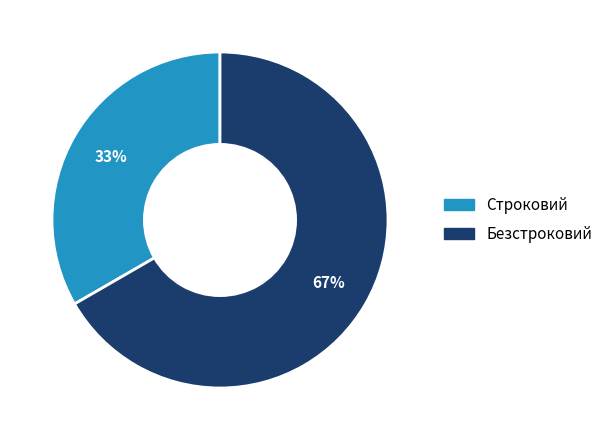

Does any single category account for the majority?

Yes